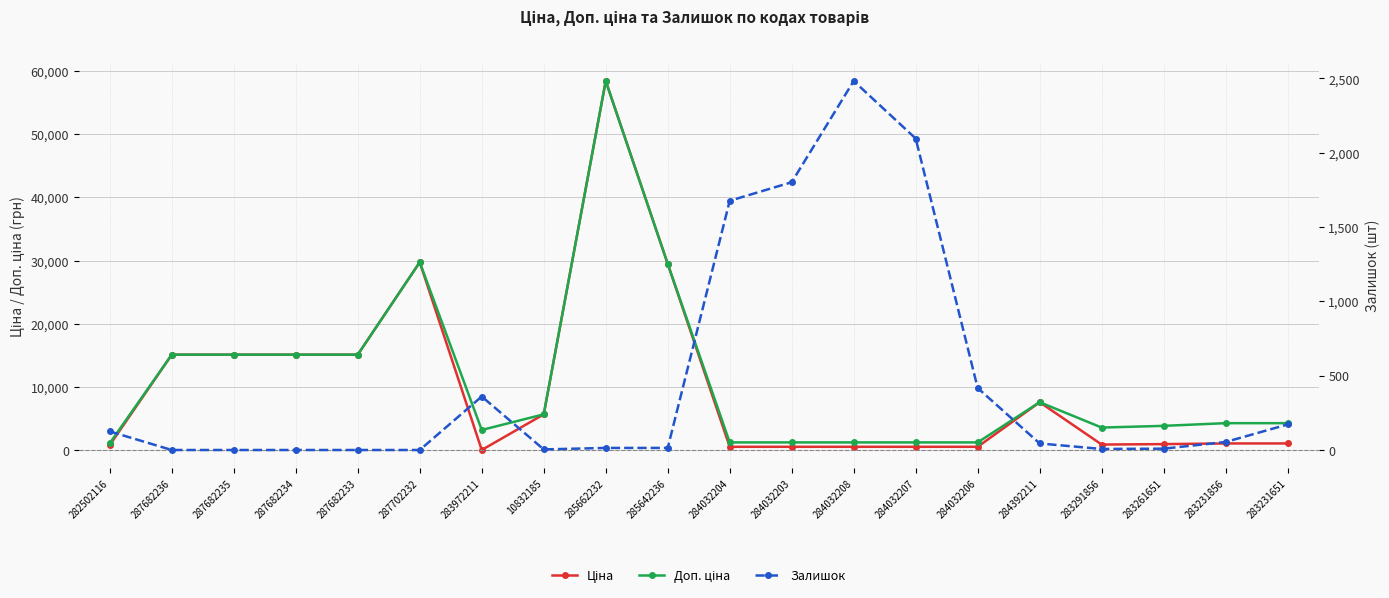

Does the chart display data point markers on the line(s)?

Yes